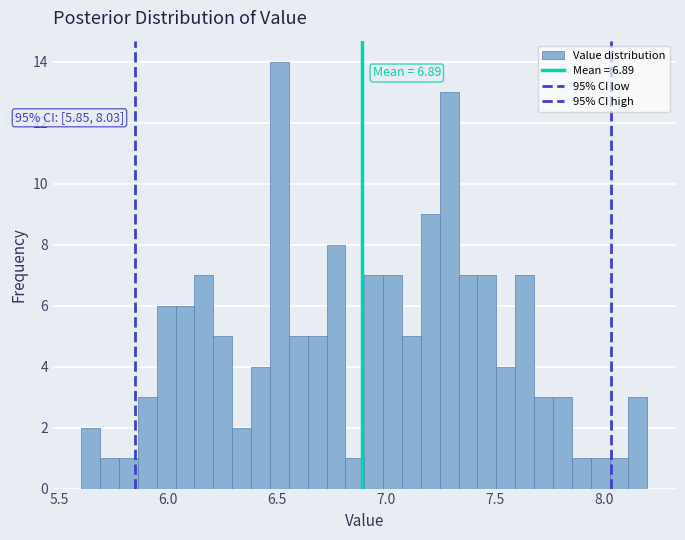

Read against the x-axis, roughly where is the centre of the tallest bar?

6.50